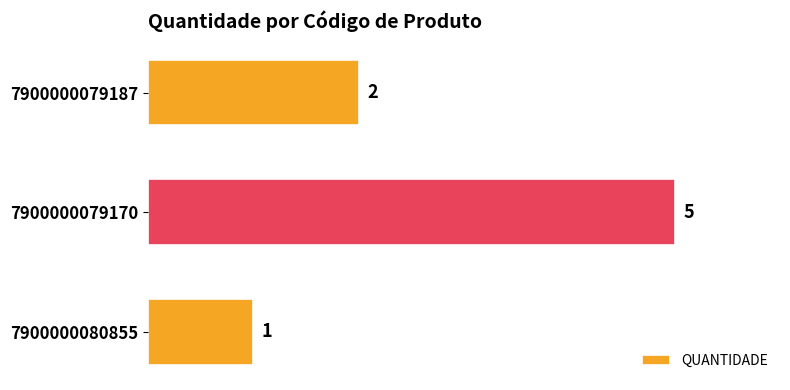

What is the change in value from 7900000079187 to 7900000079170?

+3